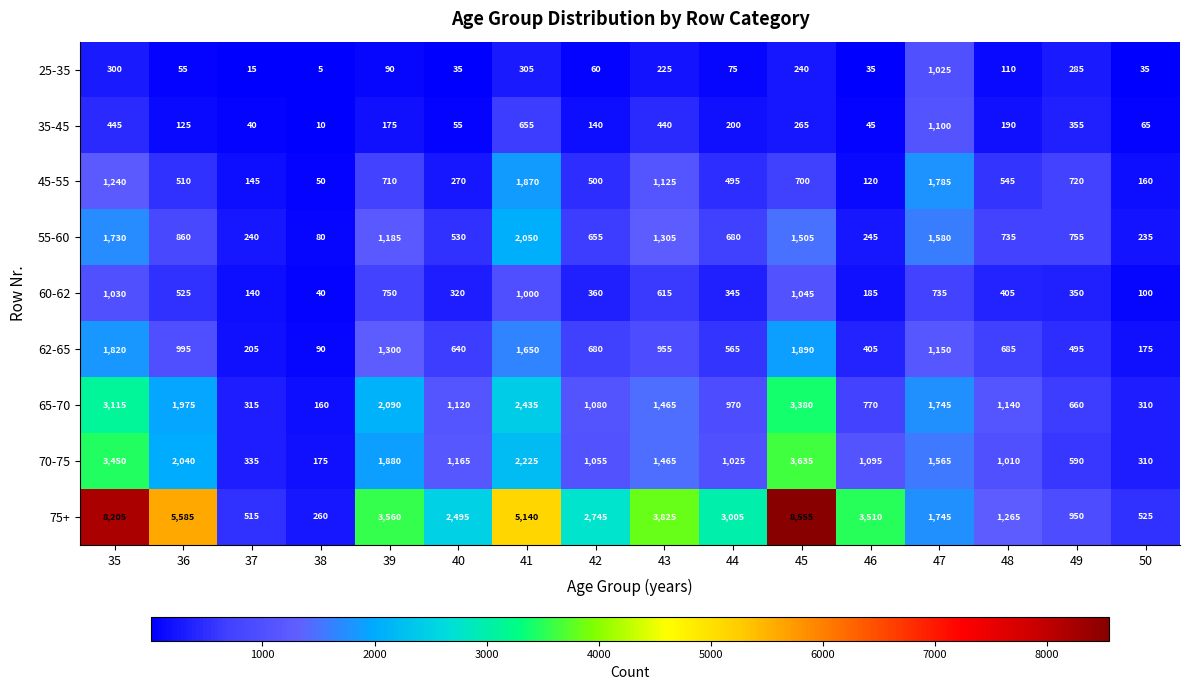

The value of 70-75 at 47 is 613. True or false?

False